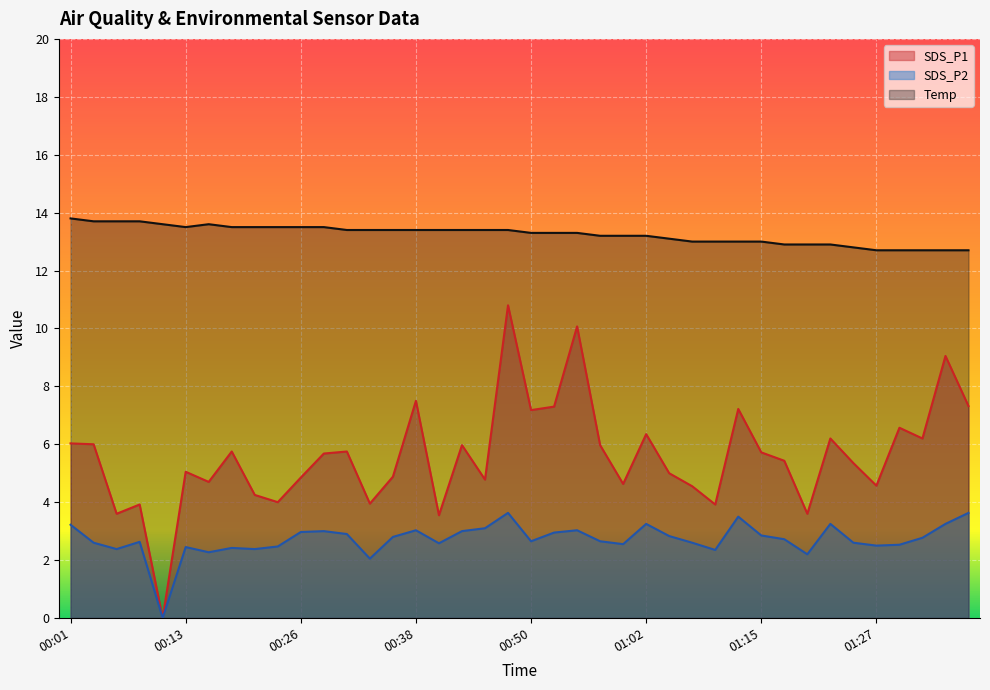

Reading left to right, transcribe all the data shown in this chart.

Temp: 13.8	13.7	13.7	13.7	13.6	13.5	13.6	13.5	13.5	13.5	13.5	13.5	13.4	13.4	13.4	13.4	13.4	13.4	13.4	13.4	13.3	13.3	13.3	13.2	13.2	13.2	13.1	13.0	13.0	13.0	13.0	12.9	12.9	12.9	12.8	12.7	12.7	12.7	12.7	12.7
SDS_P1: 6.0	6.0	3.6	3.9	0.0	5.0	4.7	5.8	4.2	4.0	4.8	5.7	5.8	4.0	4.9	7.5	3.5	6.0	4.8	10.8	7.2	7.3	10.1	6.0	4.6	6.3	5.0	4.5	3.9	7.2	5.7	5.4	3.6	6.2	5.3	4.6	6.6	6.2	9.1	7.3
SDS_P2: 3.2	2.6	2.4	2.6	0.0	2.5	2.3	2.4	2.4	2.5	3.0	3.0	2.9	2.0	2.8	3.0	2.6	3.0	3.1	3.6	2.6	3.0	3.0	2.6	2.5	3.2	2.8	2.6	2.4	3.5	2.9	2.7	2.2	3.2	2.6	2.5	2.5	2.8	3.2	3.6